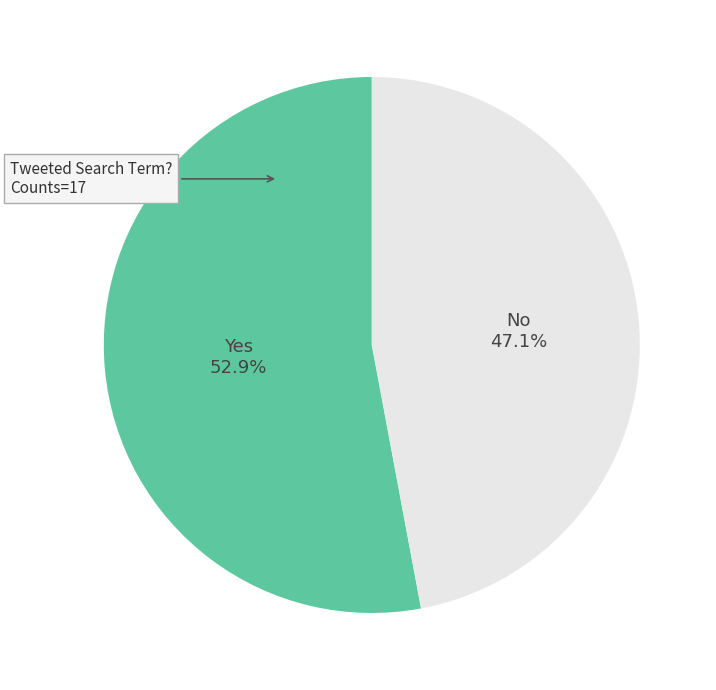

To the nearest percent, what percentage of the pie is Yes?

53%